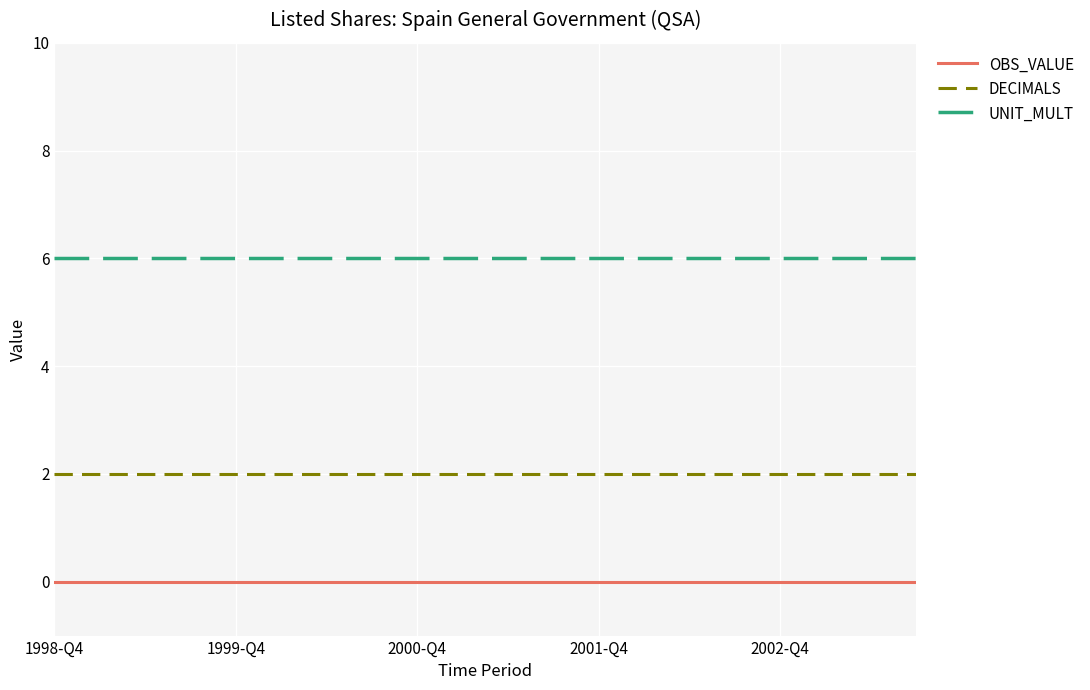

Reading left to right, transcribe all the data shown in this chart.

OBS_VALUE: 0	0	0	0	0	0	0	0	0	0	0	0	0	0	0	0	0	0	0	0
DECIMALS: 2	2	2	2	2	2	2	2	2	2	2	2	2	2	2	2	2	2	2	2
UNIT_MULT: 6	6	6	6	6	6	6	6	6	6	6	6	6	6	6	6	6	6	6	6